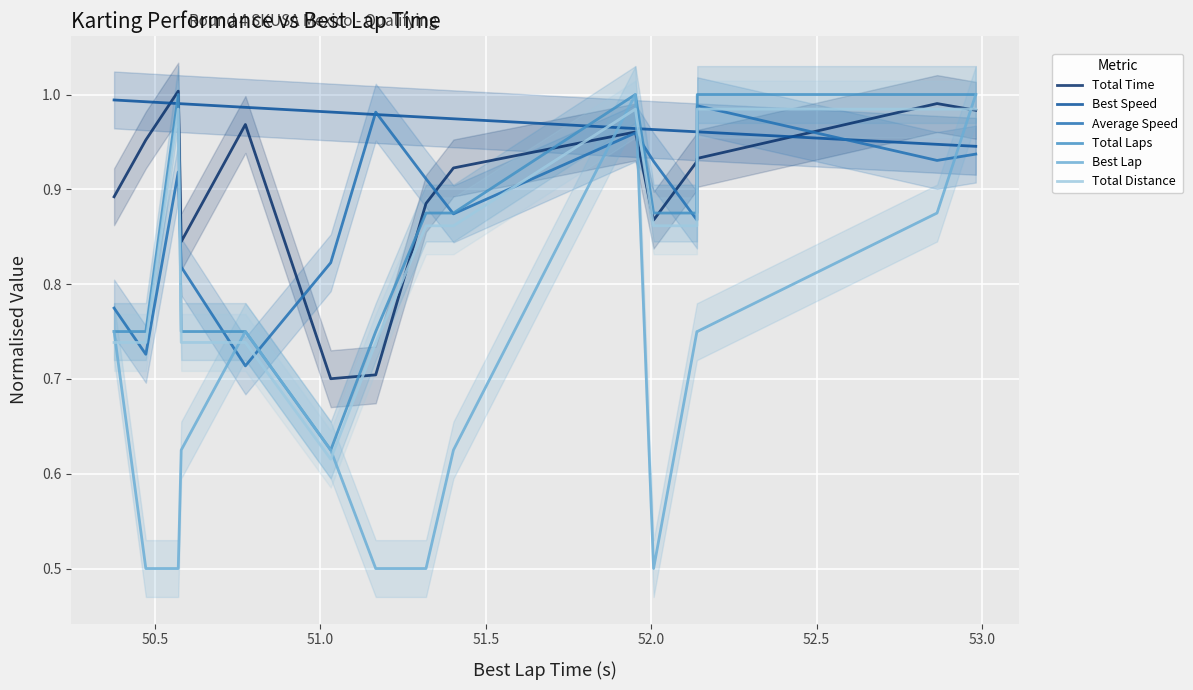

What is the value of the Total Distance point at the 12th from the left?

0.9